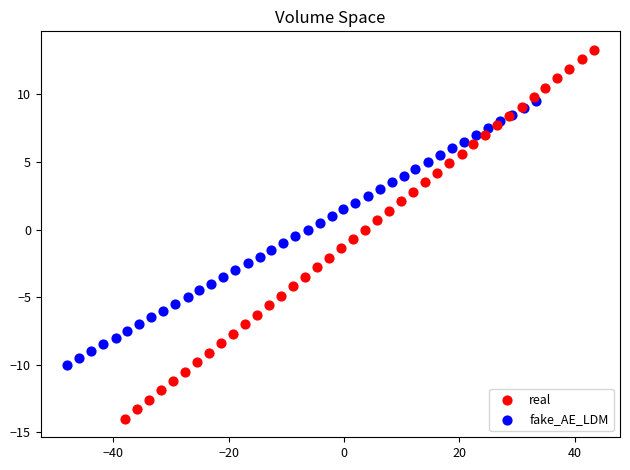

Which series has the widest spread of Y values?

real